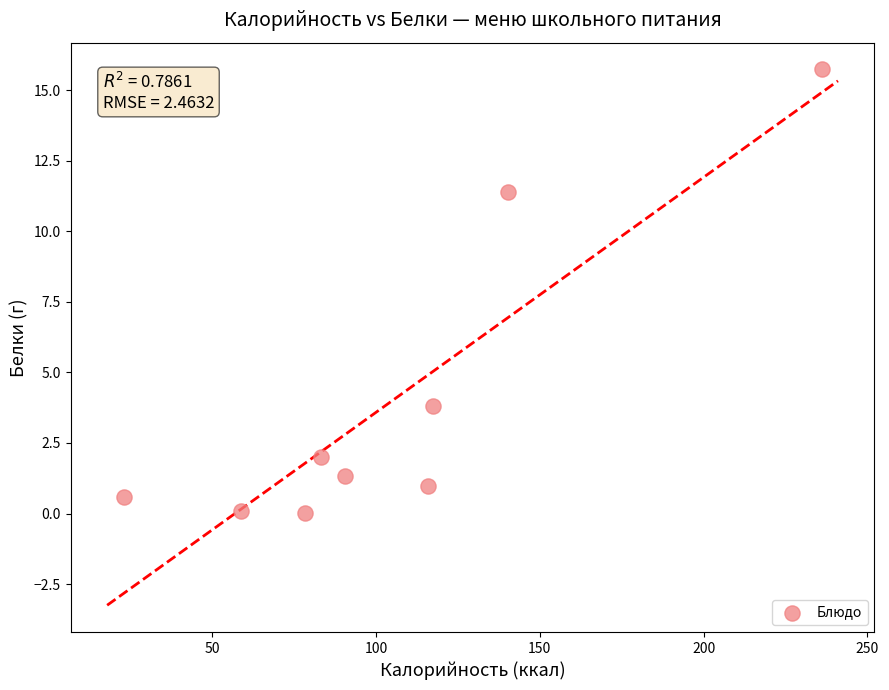

What is the range of Y values (max minus min)?

15.7